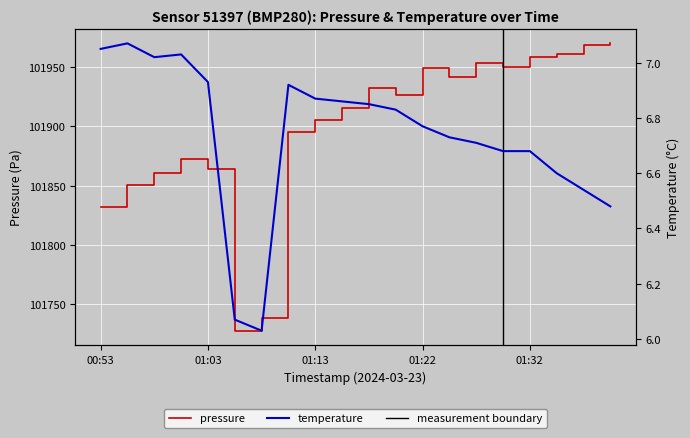

At 01:40, list the series in order from smallest to largest.

temperature, pressure